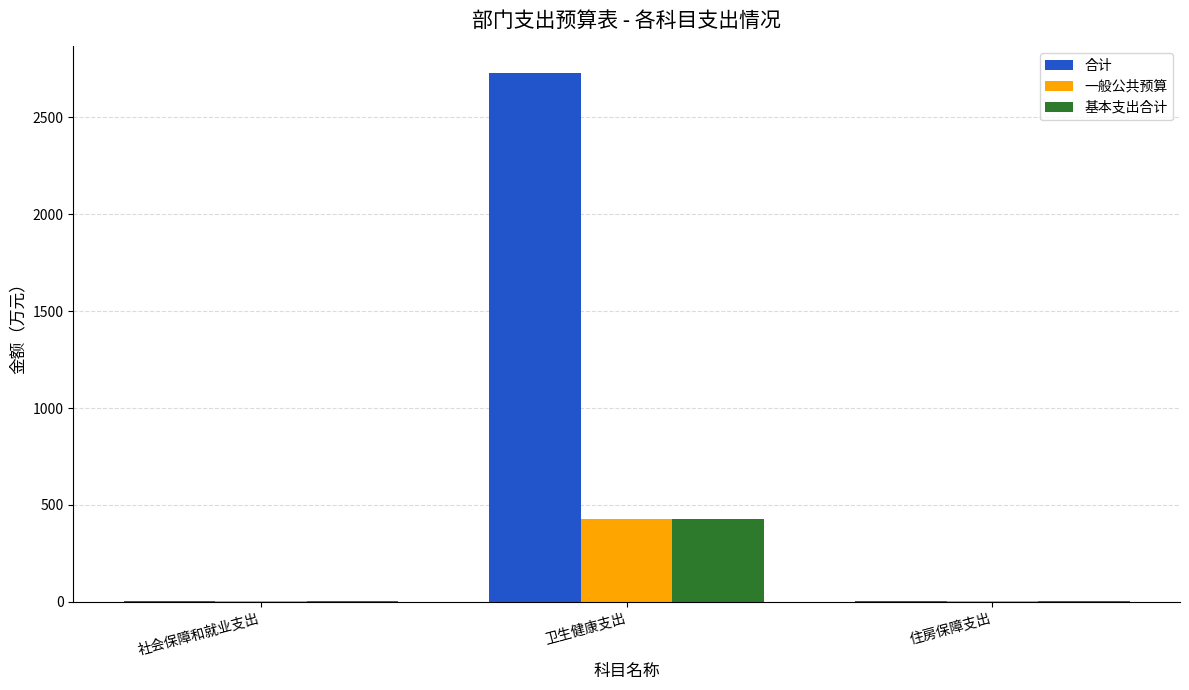

Where is 合计 nearest to the value 1366?

社会保障和就业支出